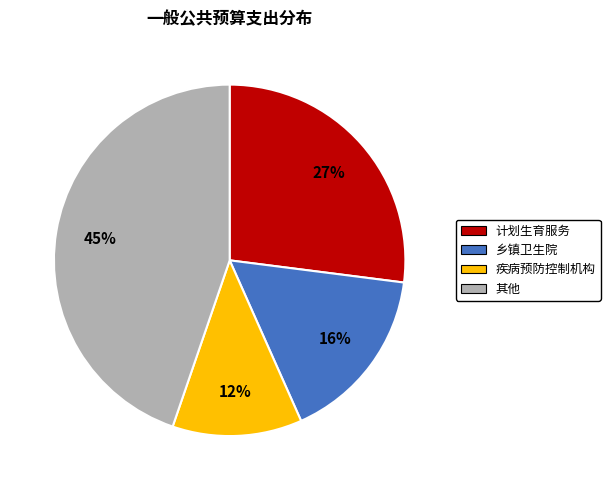

To the nearest percent, what is the difference between the largest and smallest slice percentages?

33%